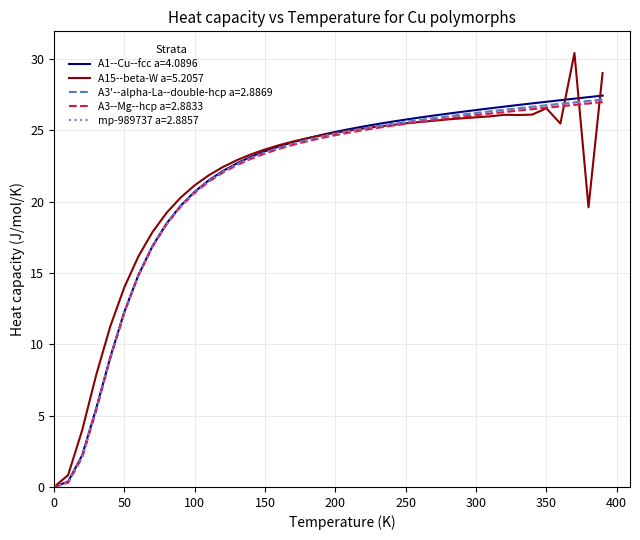

Which series has the largest range (max minus min)?

A15--beta-W a=5.2057